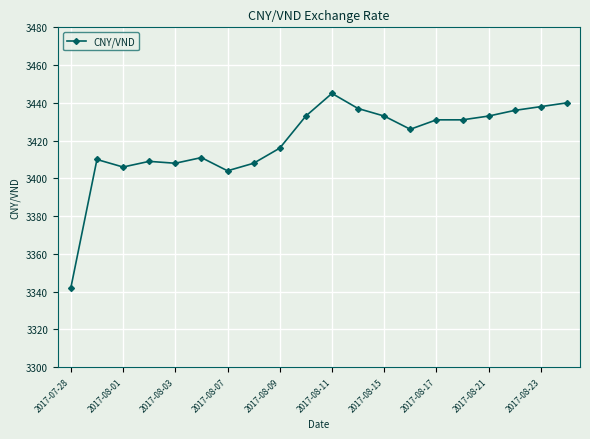

What is the smallest value displayed?

3342